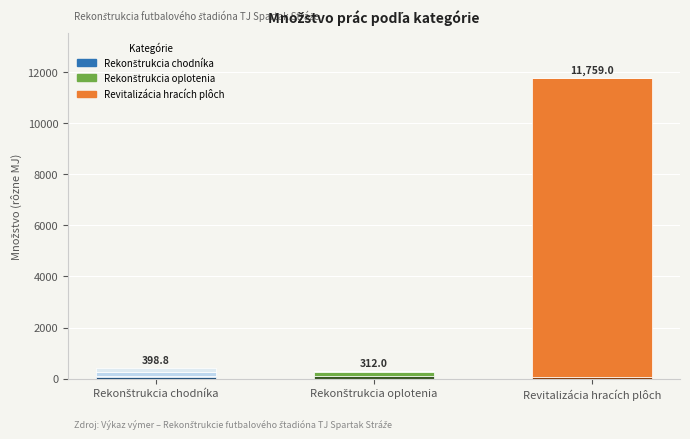

Reading left to right, what are all the values shown in this chart?

72.0	29.0	12.8	128.0	157.0	87.0	156.0	50.0	7.0	8.5	2.0	50.0	11708.0	1.0